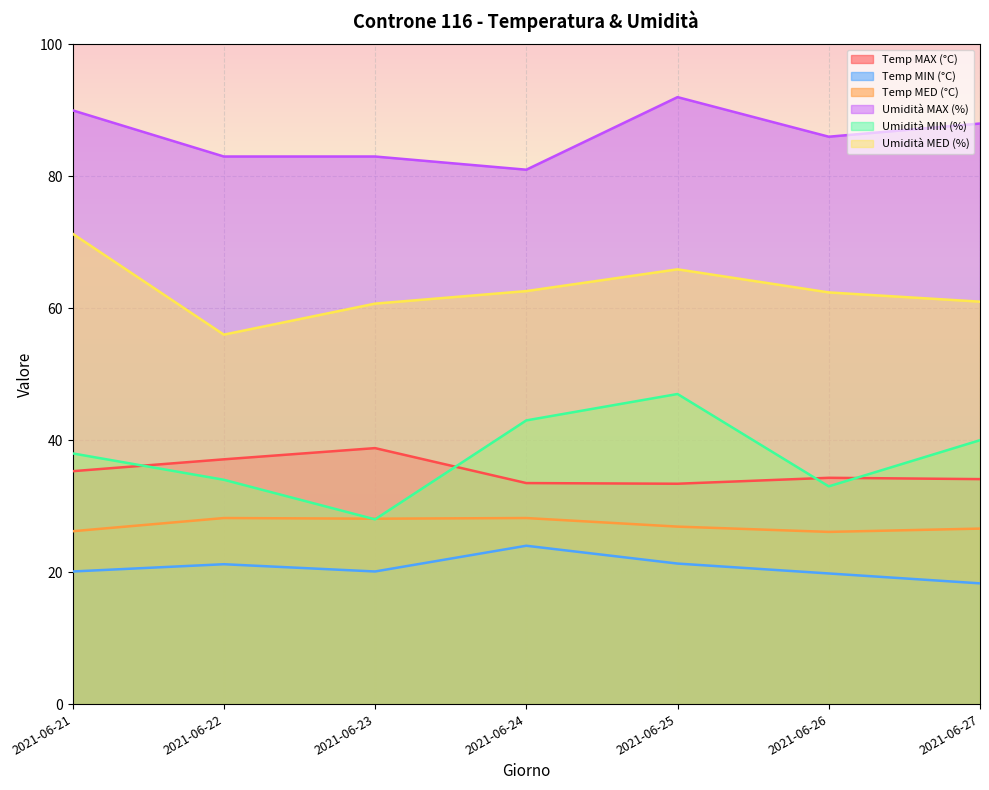

At which category does the chart reach its minimum across all series?

2021-06-27